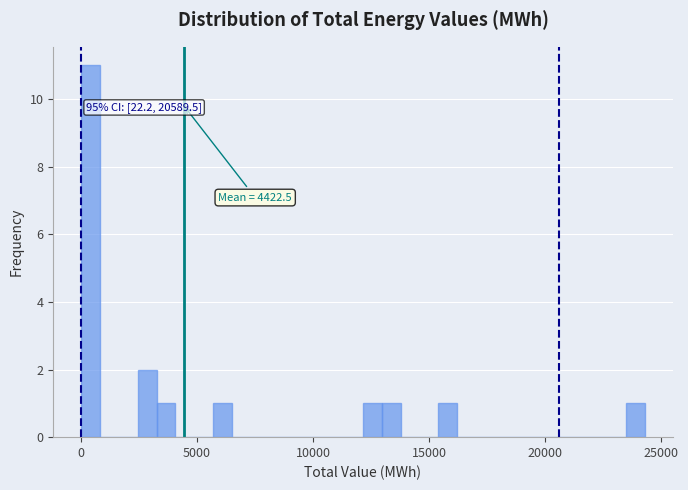

Read against the x-axis, roughly where is the centre of the tallest bar?

500